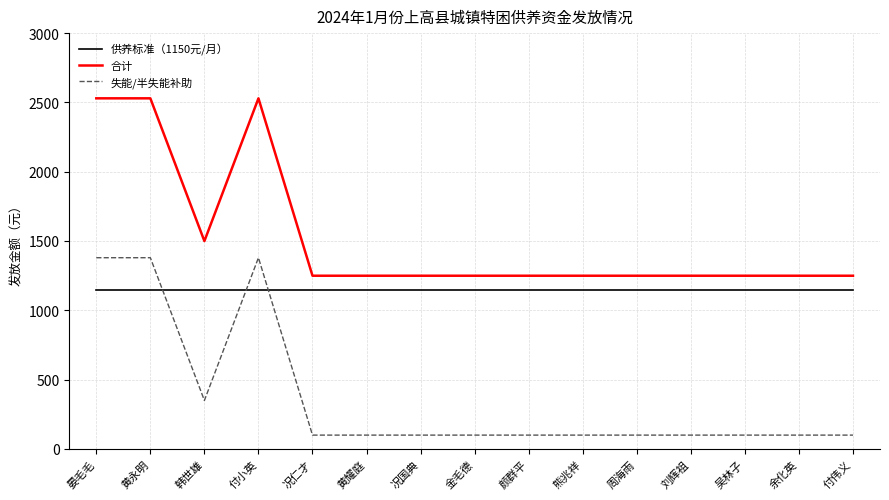

What is the difference between the highest and lowest values at 余化英?

1150